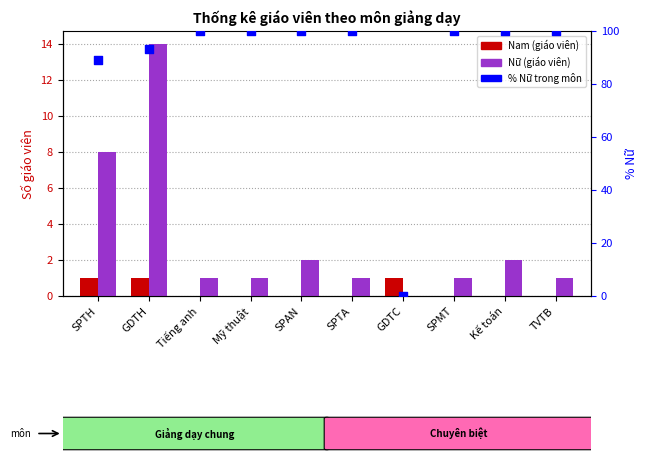

Is the value of Nữ at SPTH greater than the value of % Nữ trong môn at SPTA?

No